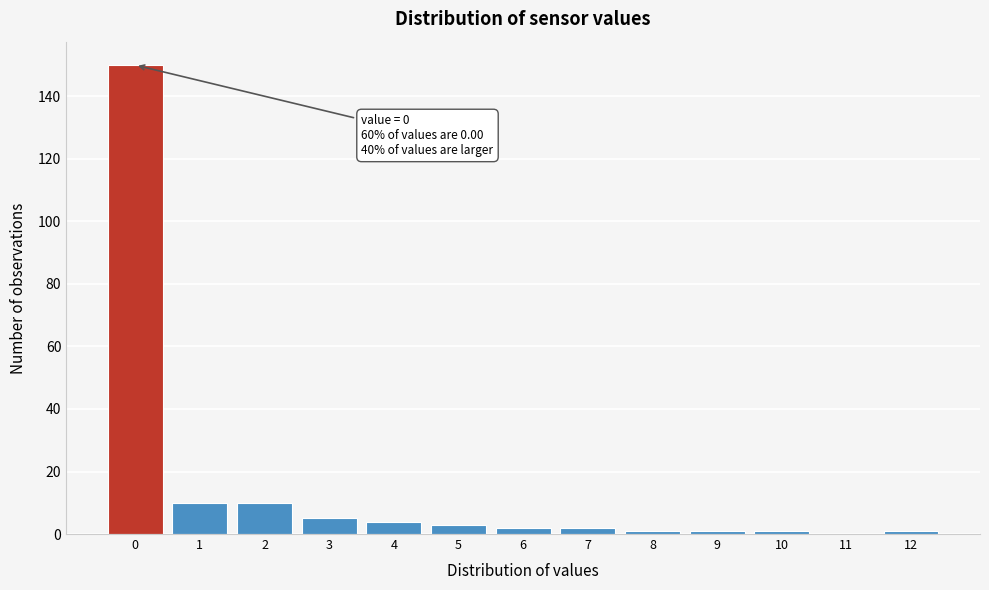

Over which range of the x-axis is the bar tallest?

-0.5 to 0.5